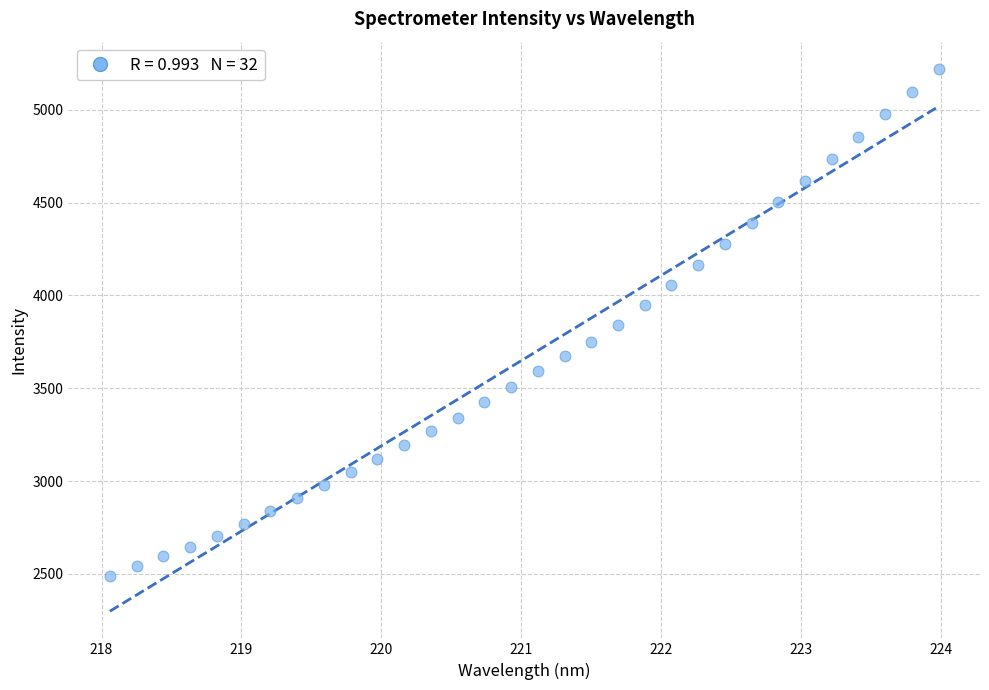

What is the range of Y values (max minus min)?

2733.1